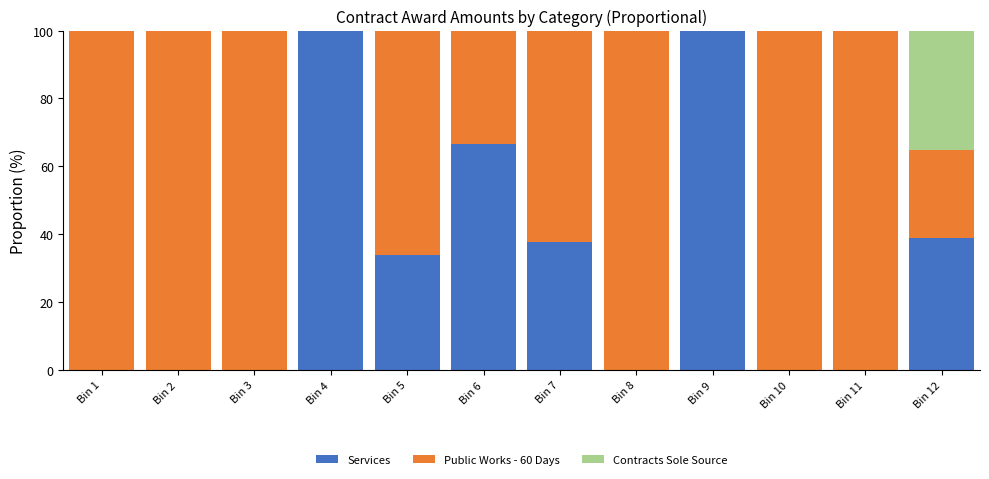

The value of Services at Bin 12 is 26.8. True or false?

False